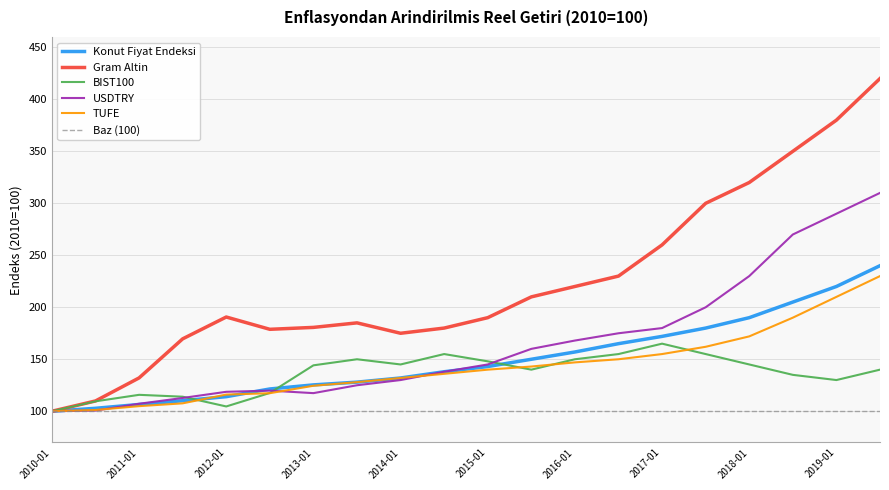

Reading left to right, extract all data points from this chart.

Konut Fiyat Endeksi: 2010-01=100.0	2010-07=102.8	2011-01=106.5	2011-07=110.1	2012-01=114.0	2012-07=121.4	2013-01=125.3	2013-07=128.0	2014-01=132.0	2014-07=138.0	2015-01=143.0	2015-07=150.0	2016-01=157.0	2016-07=165.0	2017-01=172.0	2017-07=180.0	2018-01=190.0	2018-07=205.0	2019-01=220.0	2019-07=240.0
Gram Altin: 2010-01=100.0	2010-07=109.9	2011-01=132.1	2011-07=169.6	2012-01=190.6	2012-07=178.8	2013-01=180.7	2013-07=185.0	2014-01=175.0	2014-07=180.0	2015-01=190.0	2015-07=210.0	2016-01=220.0	2016-07=230.0	2017-01=260.0	2017-07=300.0	2018-01=320.0	2018-07=350.0	2019-01=380.0	2019-07=420.0
BIST100: 2010-01=100.0	2010-07=109.5	2011-01=115.8	2011-07=114.0	2012-01=104.6	2012-07=117.6	2013-01=144.2	2013-07=150.0	2014-01=145.0	2014-07=155.0	2015-01=148.0	2015-07=140.0	2016-01=150.0	2016-07=155.0	2017-01=165.0	2017-07=155.0	2018-01=145.0	2018-07=135.0	2019-01=130.0	2019-07=140.0
USDTRY: 2010-01=100.0	2010-07=100.7	2011-01=107.2	2011-07=112.8	2012-01=118.7	2012-07=119.8	2013-01=117.4	2013-07=125.0	2014-01=130.0	2014-07=138.0	2015-01=145.0	2015-07=160.0	2016-01=168.0	2016-07=175.0	2017-01=180.0	2017-07=200.0	2018-01=230.0	2018-07=270.0	2019-01=290.0	2019-07=310.0
TUFE: 2010-01=100.0	2010-07=101.2	2011-01=104.9	2011-07=107.6	2012-01=116.0	2012-07=117.4	2013-01=124.5	2013-07=128.0	2014-01=132.0	2014-07=136.0	2015-01=140.0	2015-07=143.0	2016-01=147.0	2016-07=150.0	2017-01=155.0	2017-07=162.0	2018-01=172.0	2018-07=190.0	2019-01=210.0	2019-07=230.0